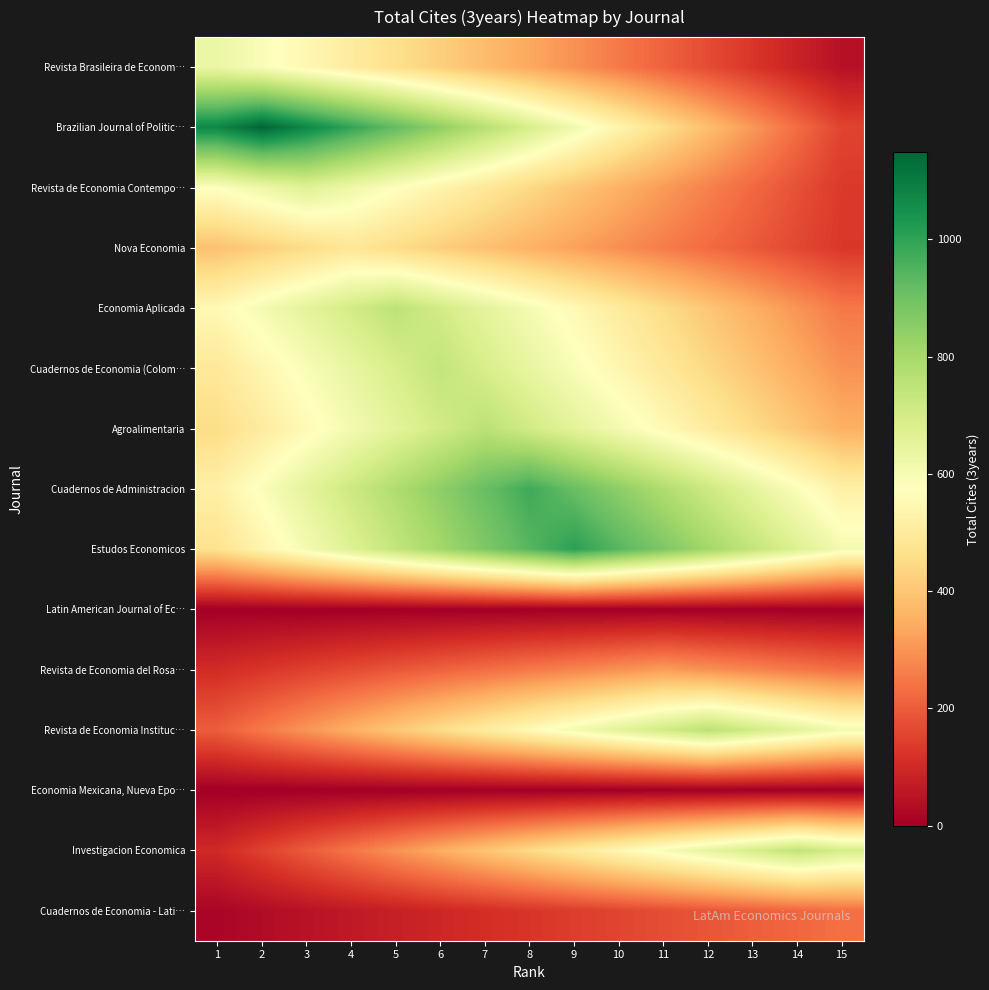

Between 13 and 15, which is larger?

13